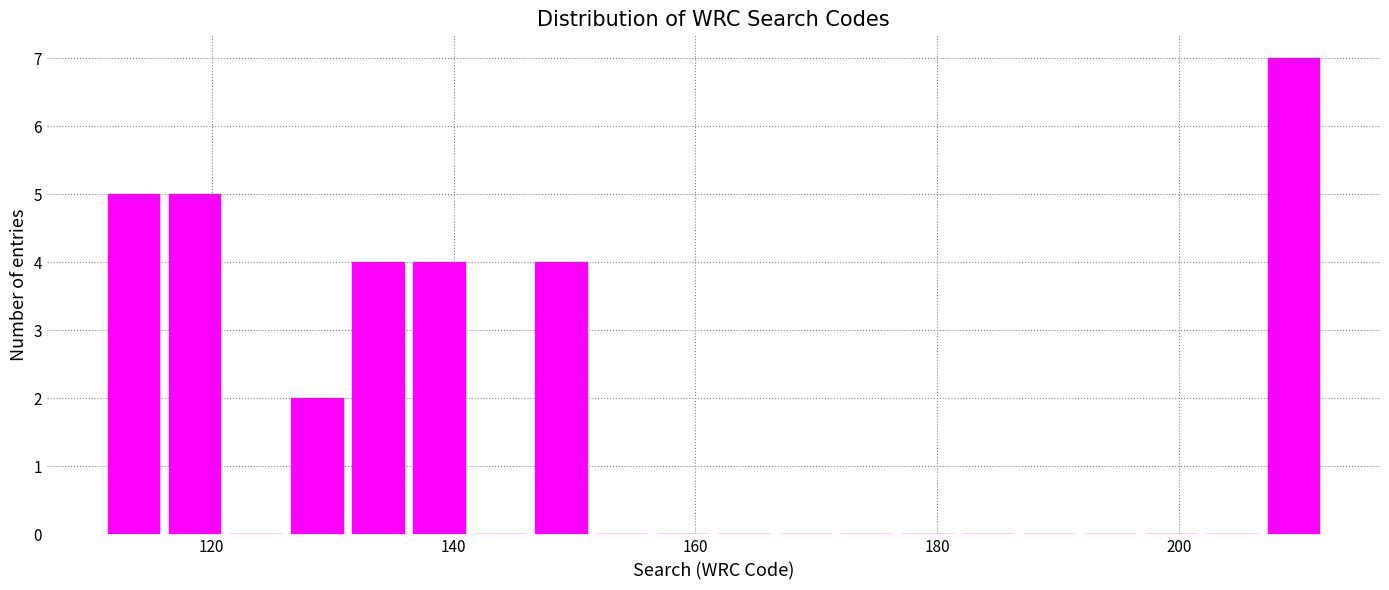

Around what value on the x-axis is the tallest bar? Give the approximate position of its centre, as read against the axis.

210